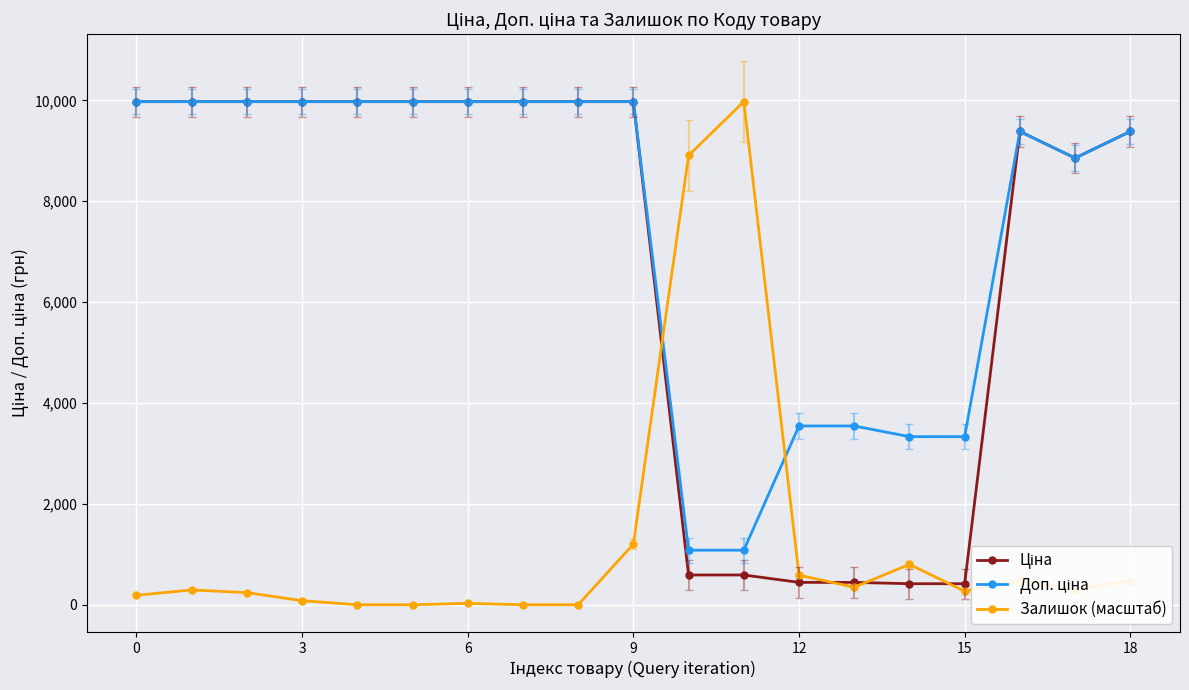

At how many categories does at least one series exceed 2137?

19